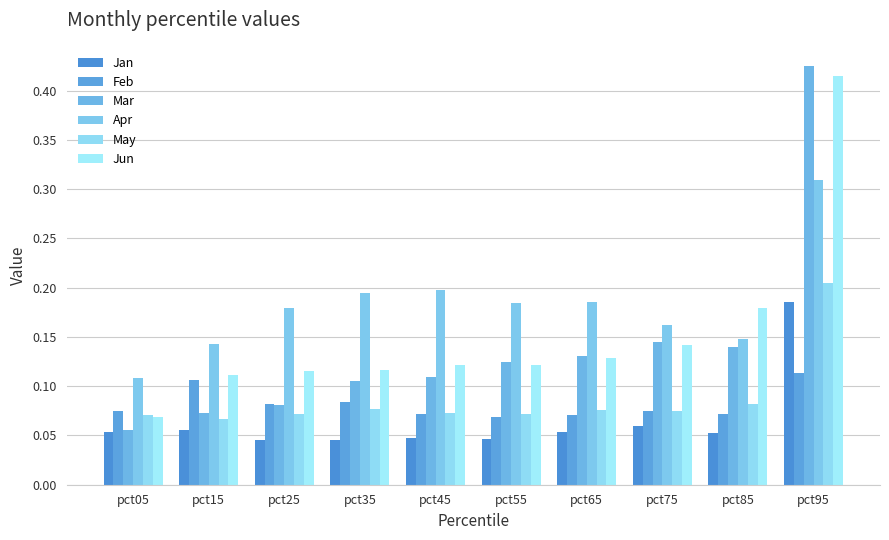

The value of Mar at pct55 is 0.1. True or false?

False